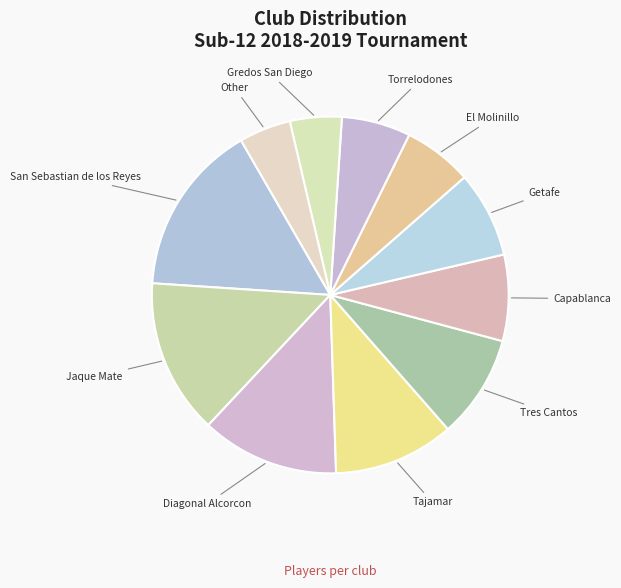

Which category has the biggest portion of the pie?

San Sebastian de los Reyes